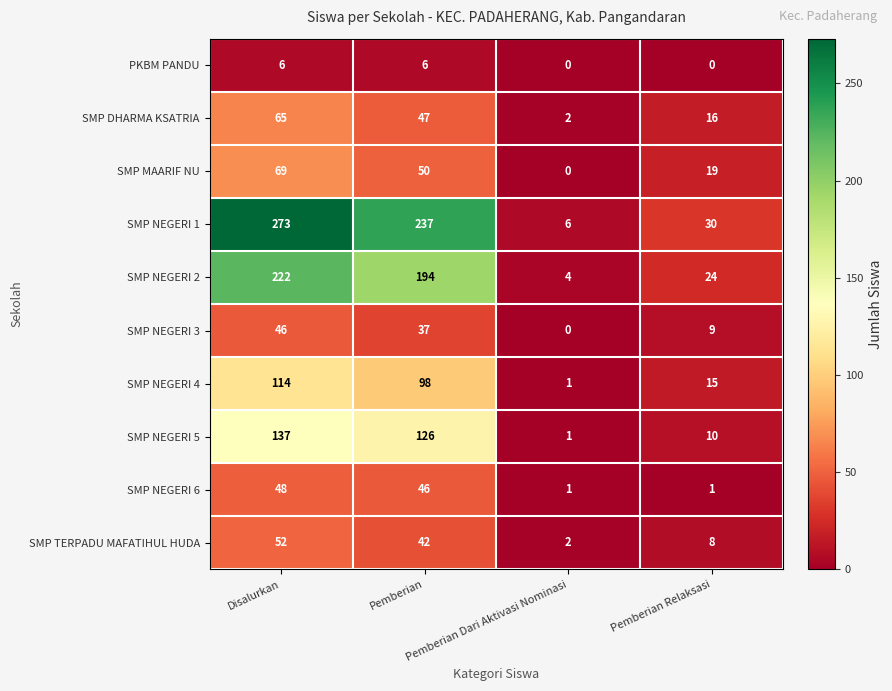

Which series has the widest spread of values?

SMP NEGERI 1